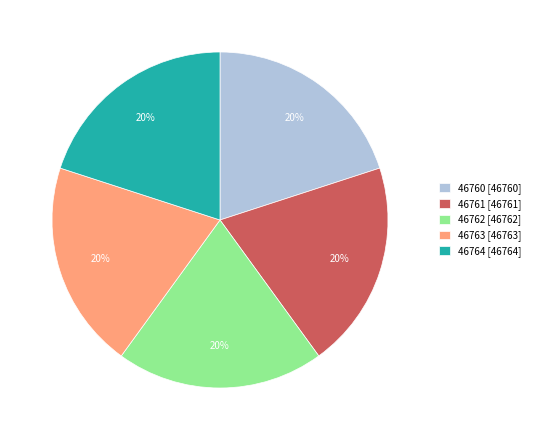

Count the number of slices in the pie.

5